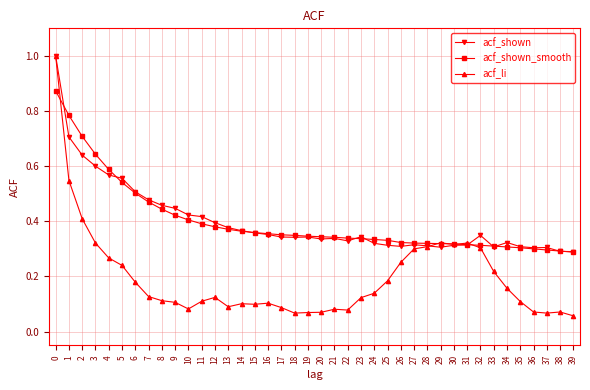

What is the maximum value shown in the chart?

1.0